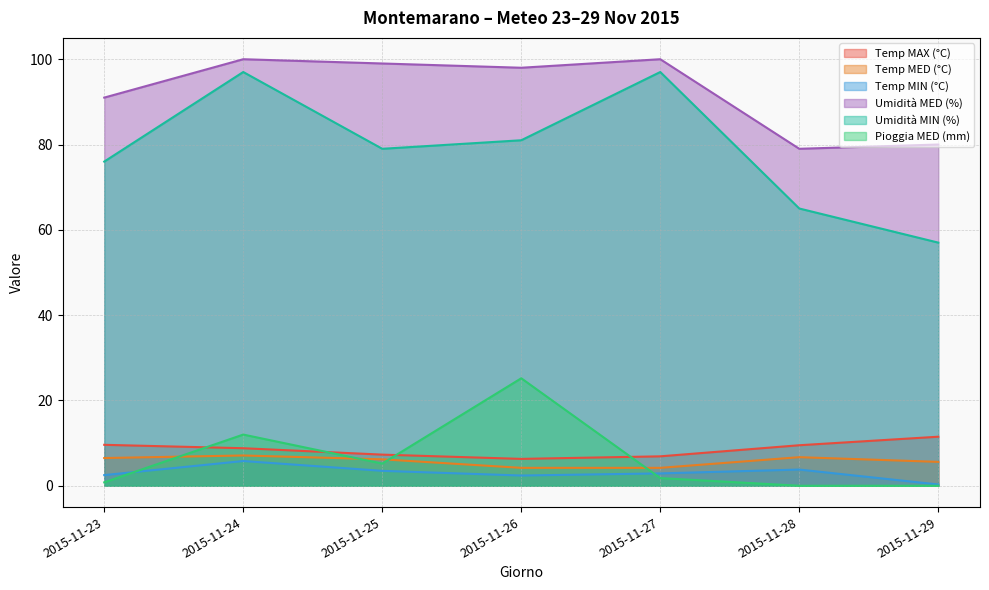

How many lines are shown in the chart?

6